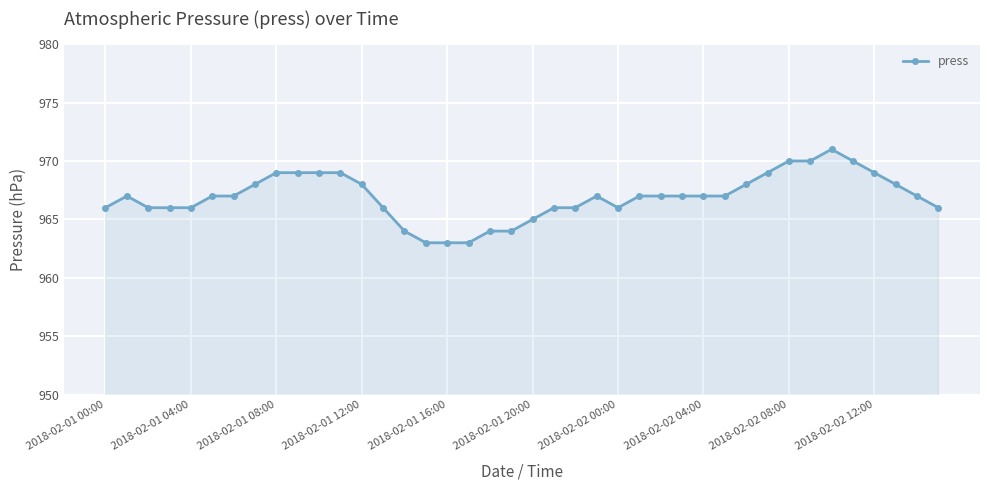

What is the minimum value shown in the chart?

963